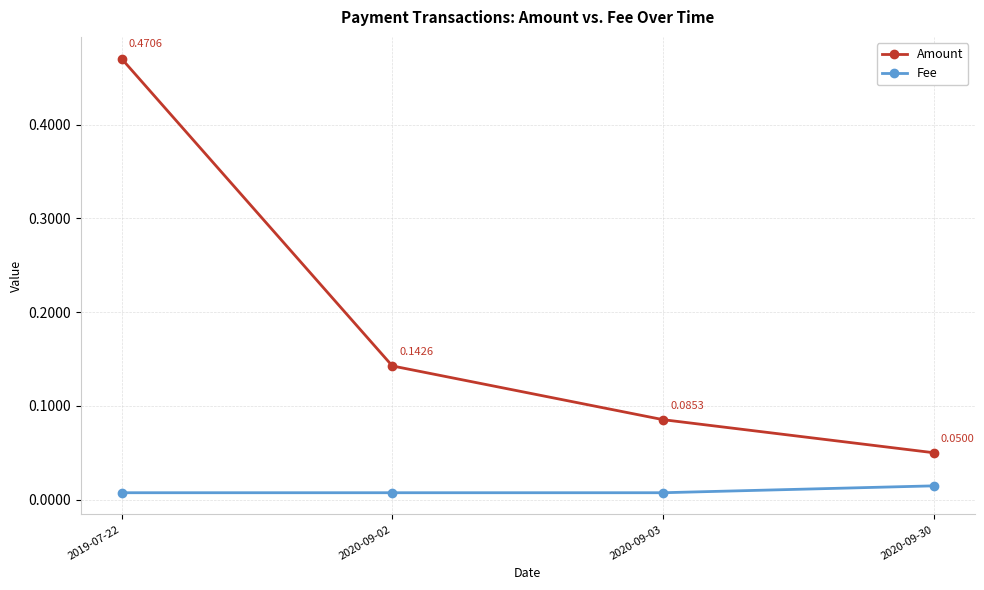

Is the value of Fee at 2020-09-03 greater than the value of Amount at 2020-09-30?

No